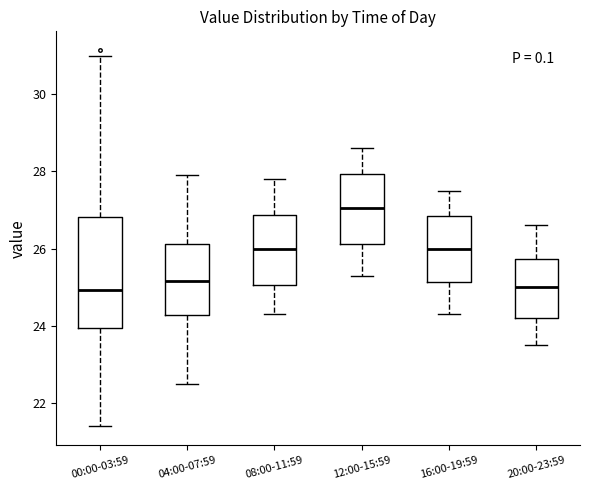

Comparing the boxes themselves (not the whiskers), which one is the tallest?

00:00-03:59